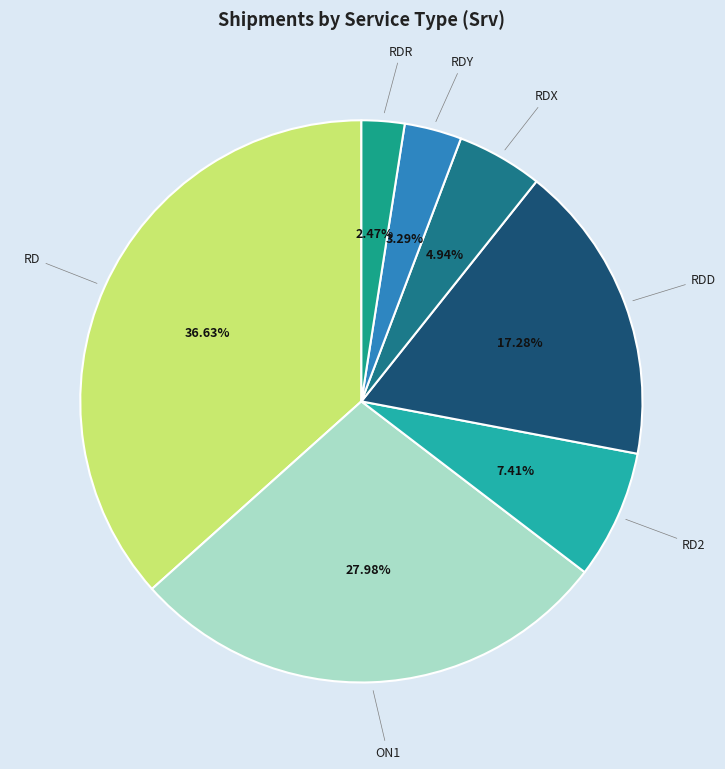

To the nearest percent, what is the difference between the largest and smallest slice percentages?

34%